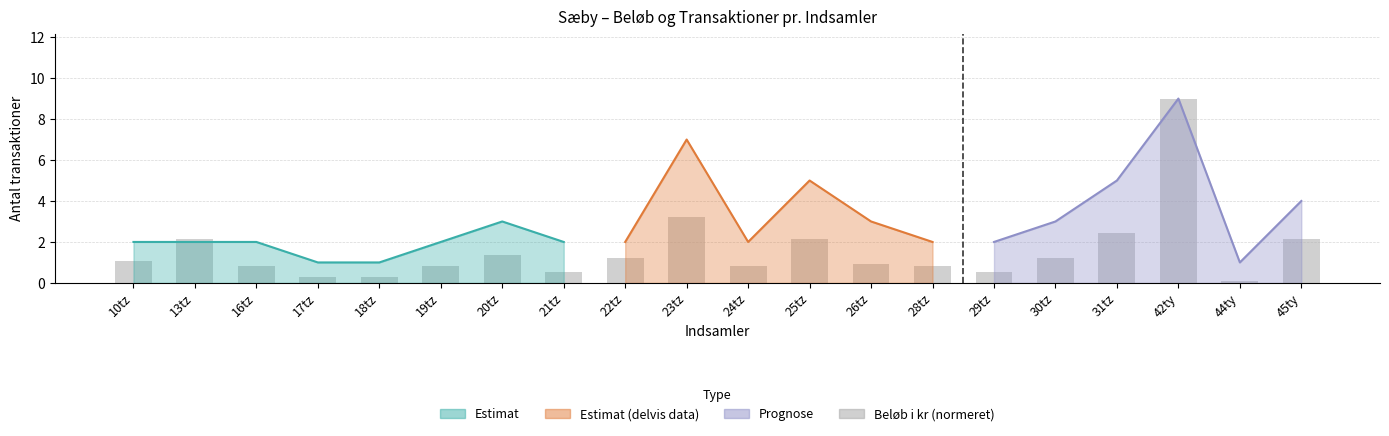

What is the value of the 5th bar from the left?

0.3